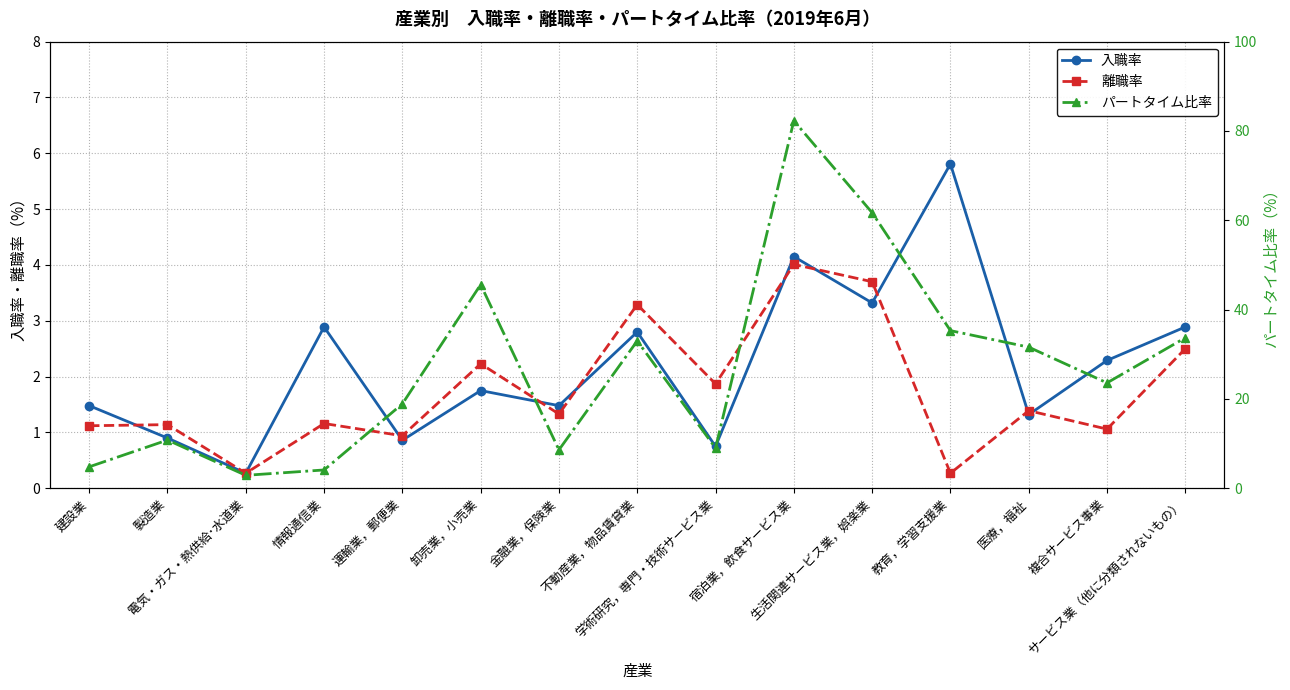

How many categories are shown in the chart?

15